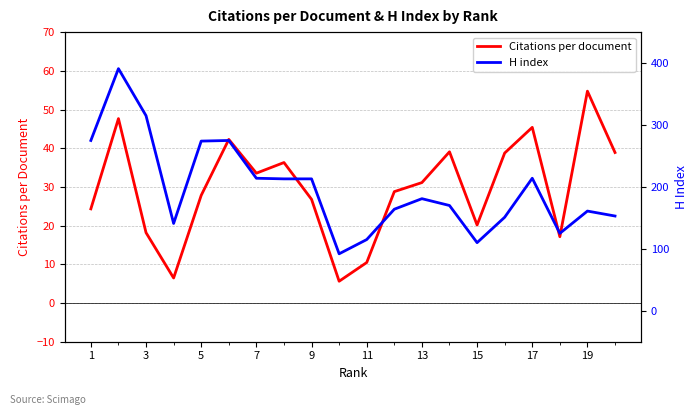

What is the value of the H index point at the 11th from the left?

115.0